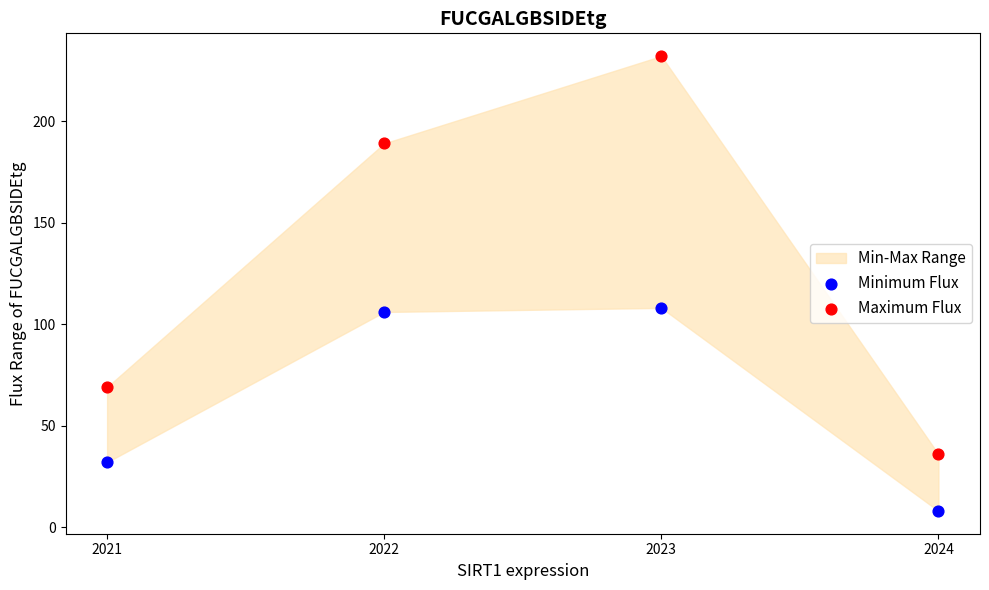

Which series contains the highest Y value?

Maximum Flux